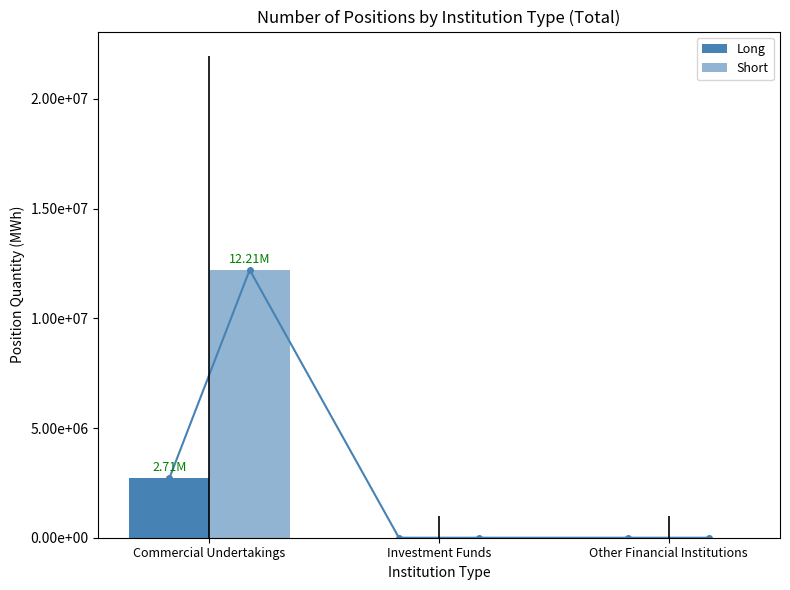

Where is Long nearest to the value 1353782?

Investment Funds